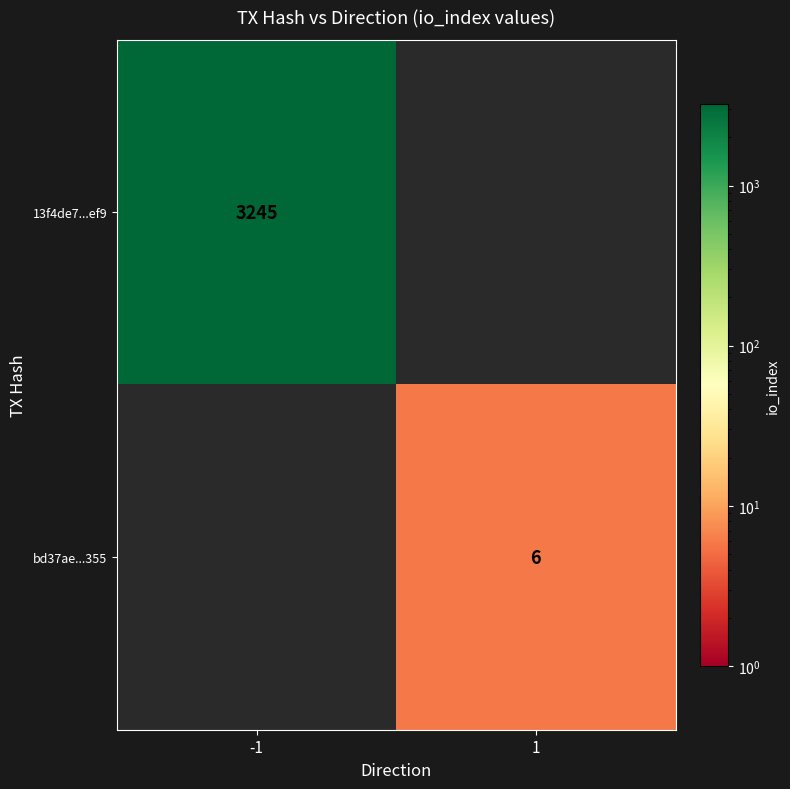

What is the maximum value shown in the chart?

3245.0